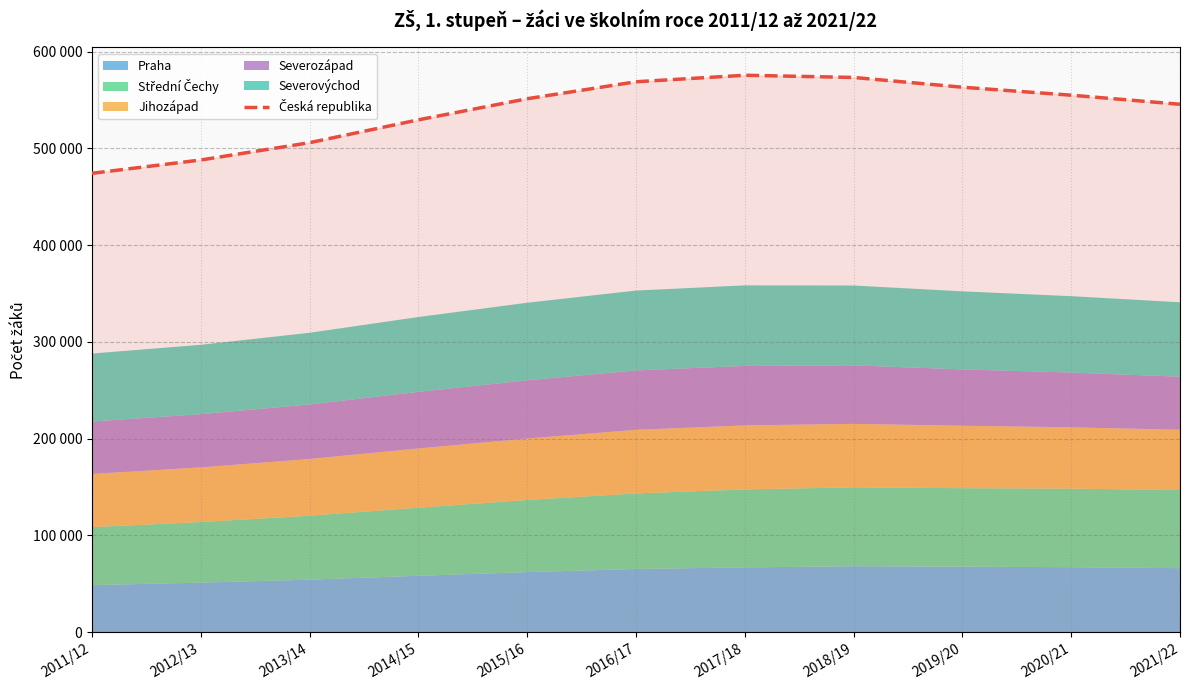

What is the sum of all values?

5931701